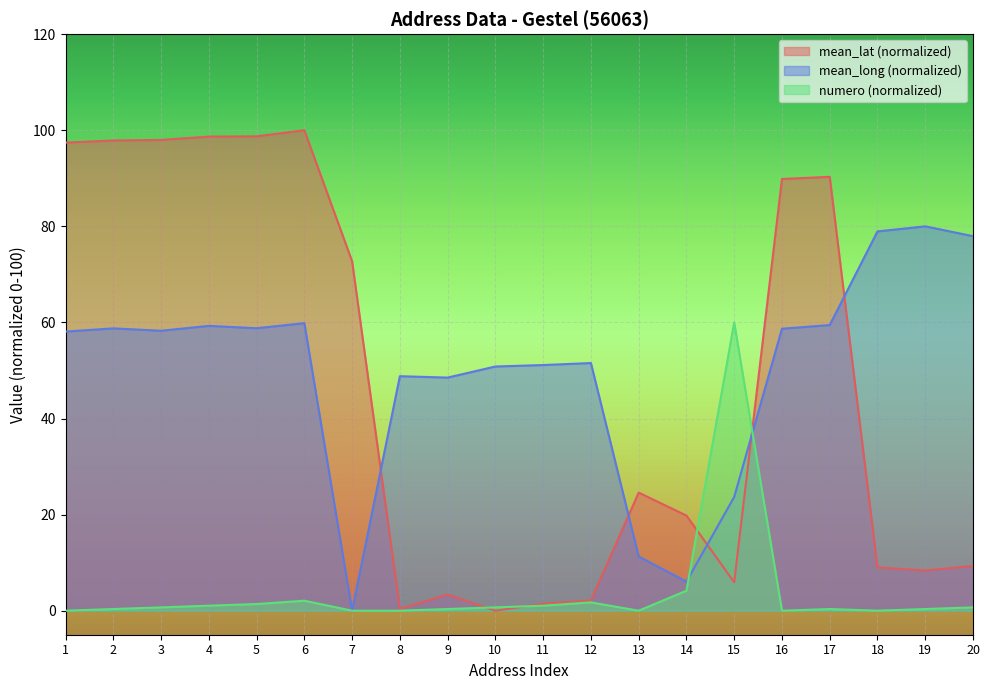

Between 18 and 5, which is larger?

5